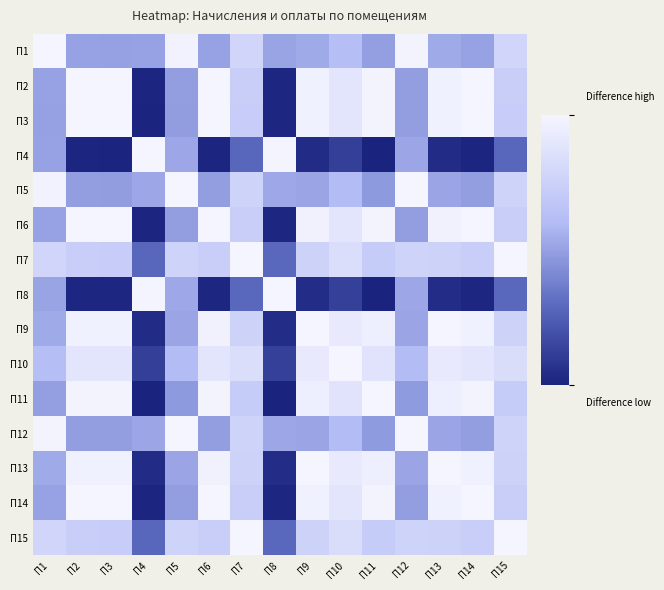

List the series in order of their peak value, lowest first.

П1, П2, П3, П4, П5, П6, П7, П8, П9, П10, П11, П12, П13, П14, П15